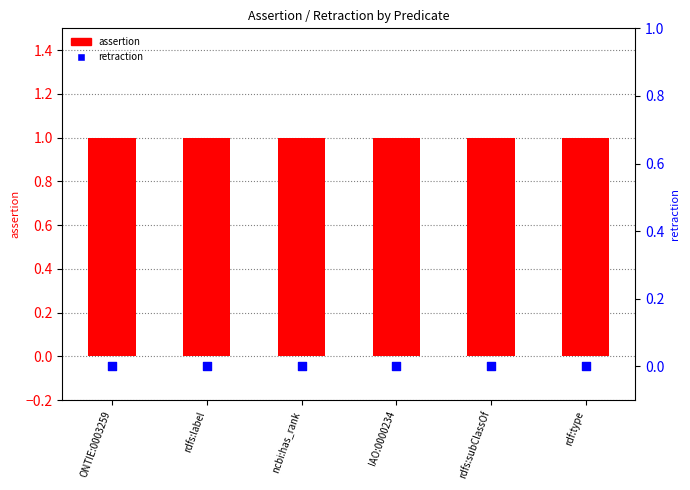

Is the value of assertion at ONTIE:0003259 greater than the value of retraction at rdf:type?

Yes